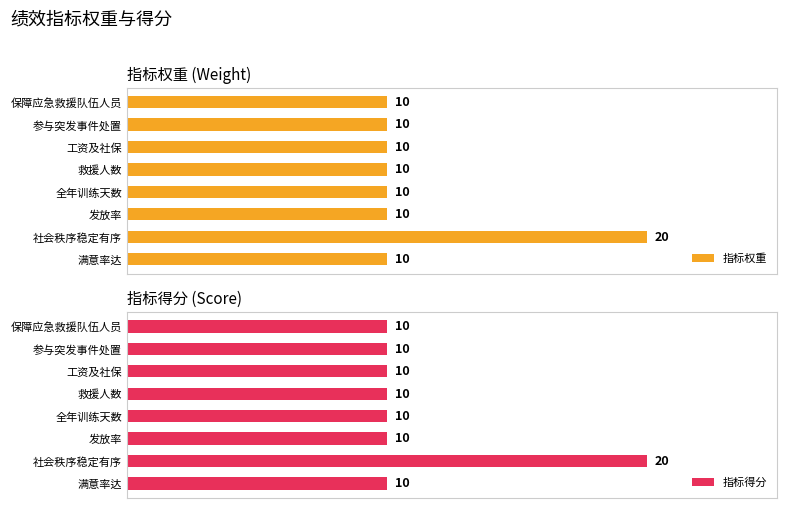

At which label does 指标得分 reach its peak?

社会秩序稳定有序